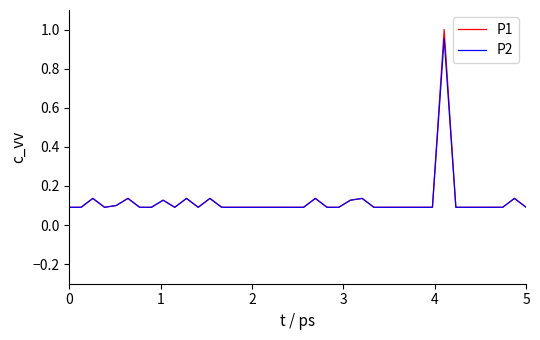

What are all the series names shown in the legend?

P1, P2